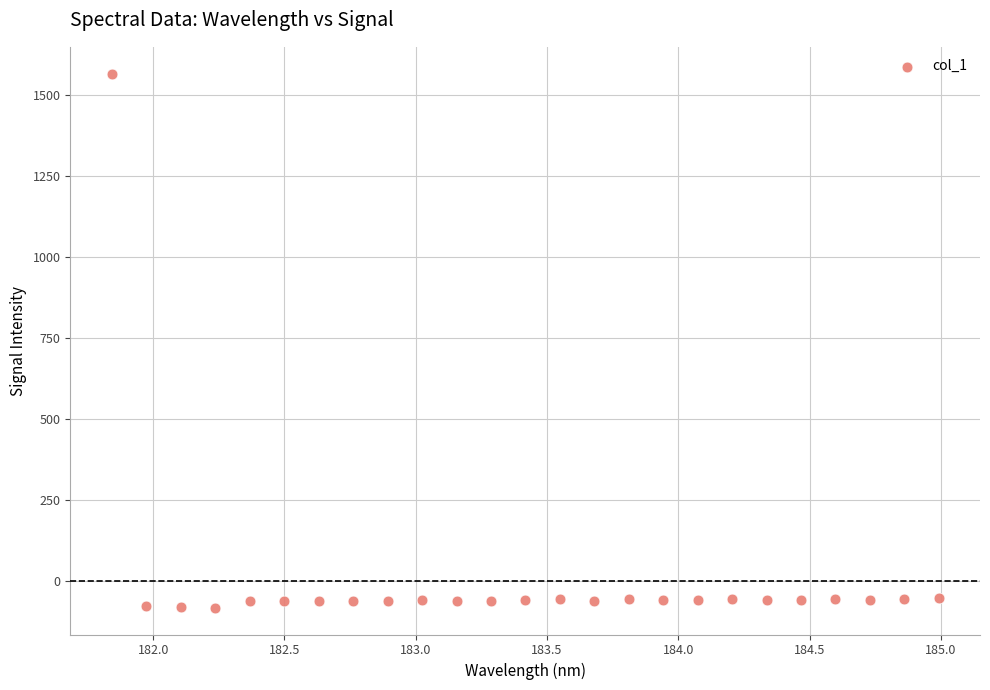

What is the range of Y values (max minus min)?

1648.8